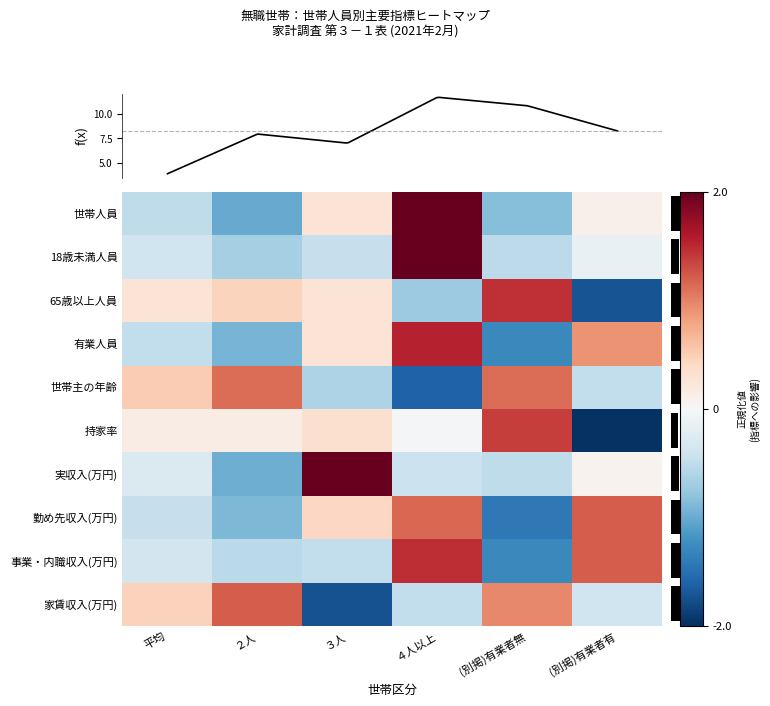

How many negative values does the 18歳未満人員 series have?

5